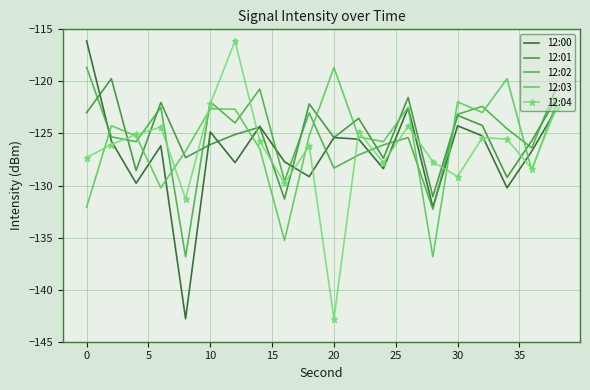

At how many categories does at least one series exceed -120?

5